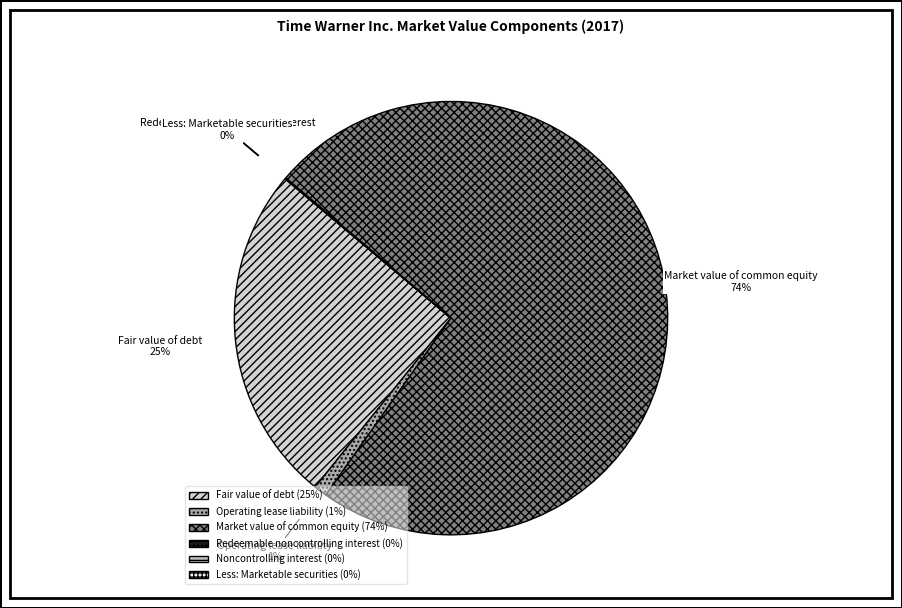

Between Fair value of debt and Operating lease liability, which is larger?

Fair value of debt